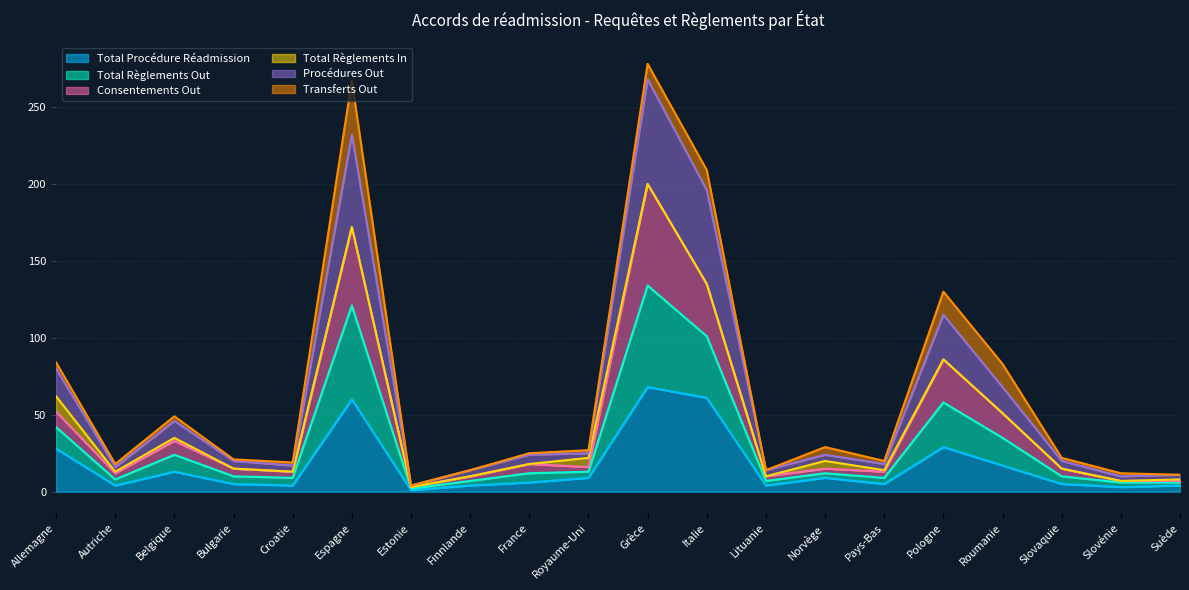

At which label does Total Règlements Out first exceed 15?

Allemagne